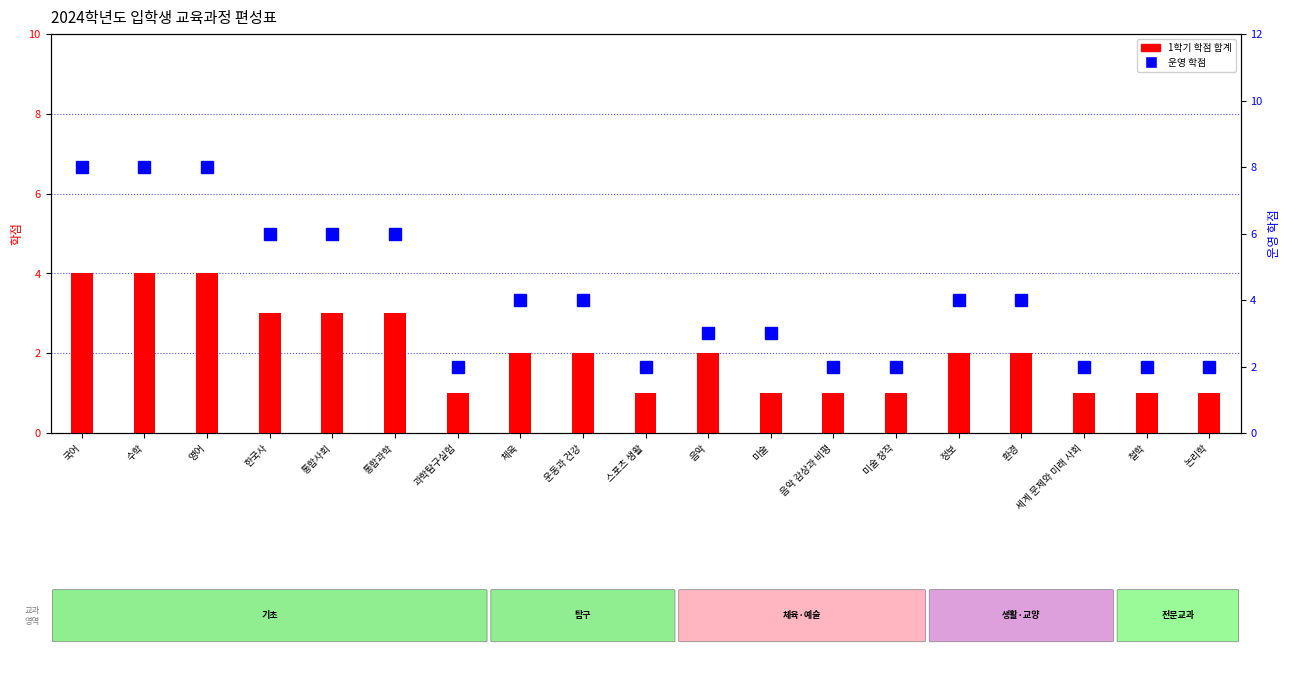

What position from the right is 통합과학?

14